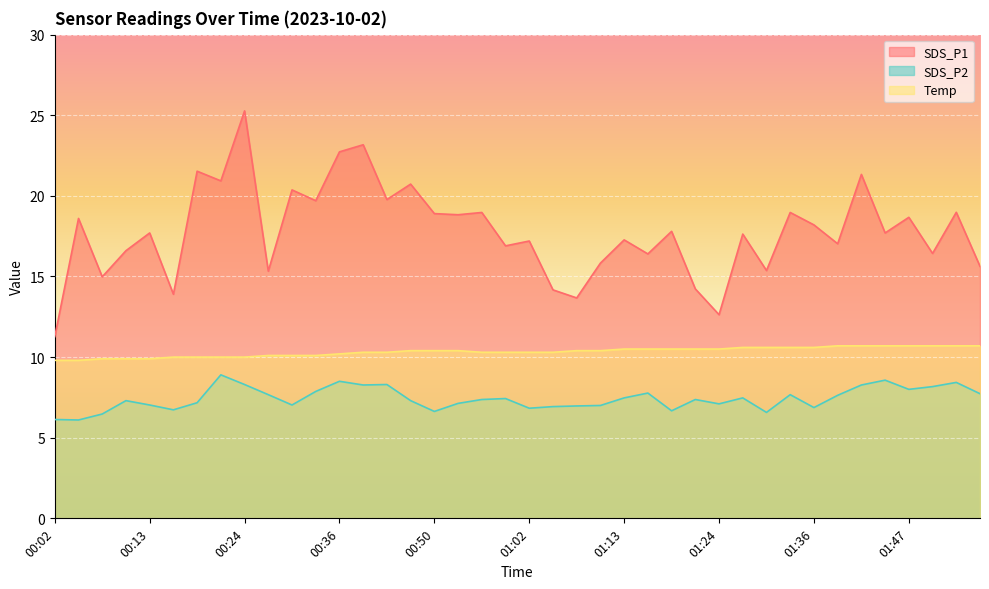

What is the difference between the second highest and minimum values in the SDS_P1 series?

11.9